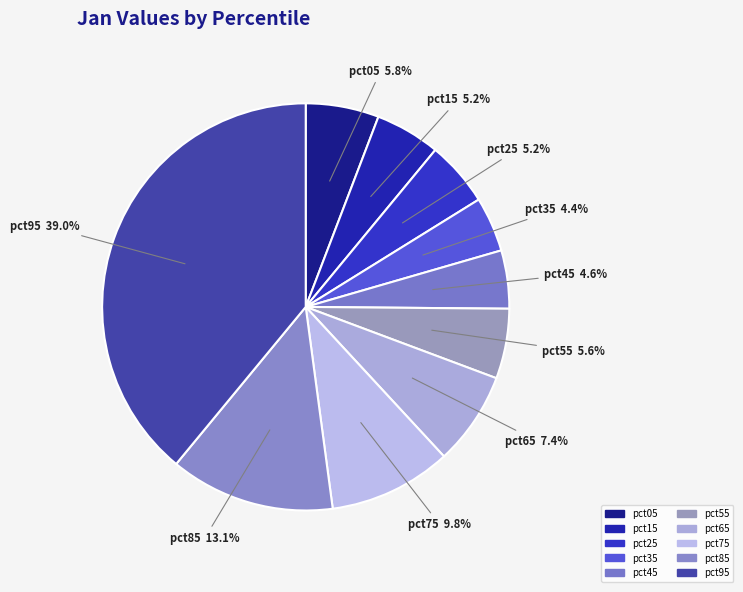

To the nearest percent, what portion does pct65 represent?

7%